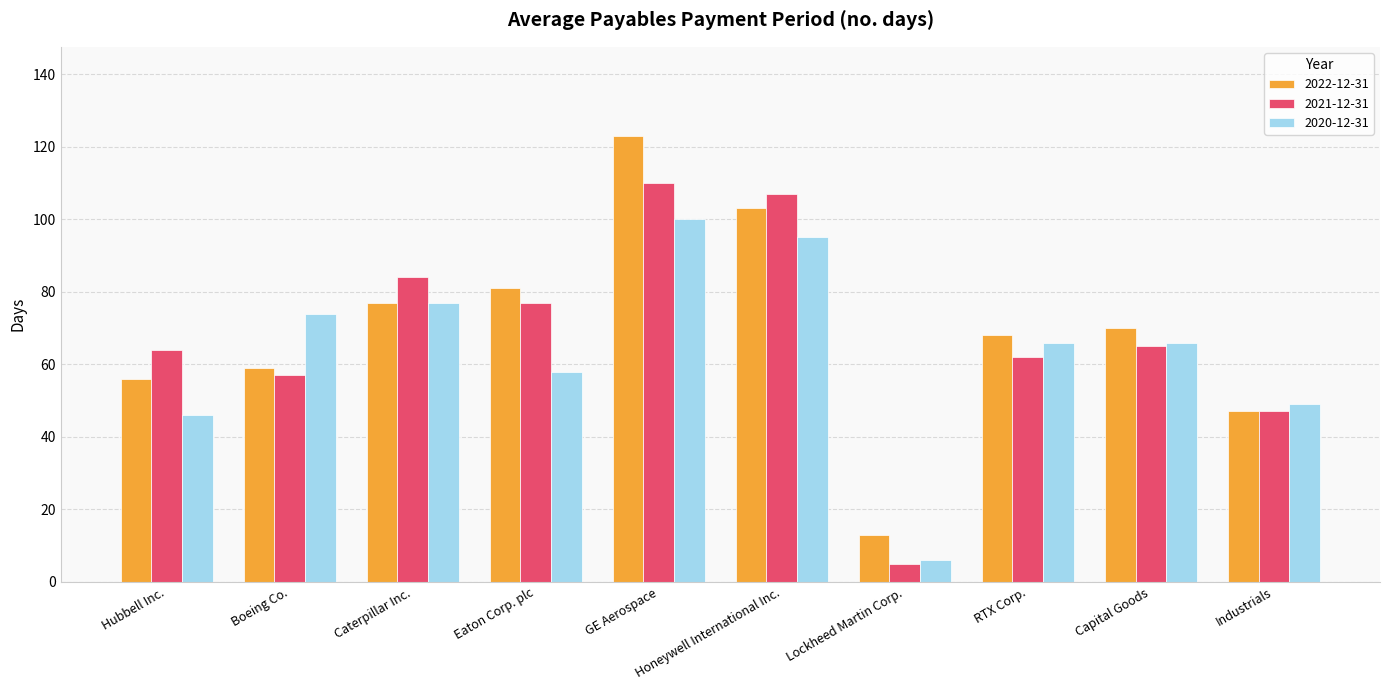

At which category is the sum across all series the highest?

GE Aerospace